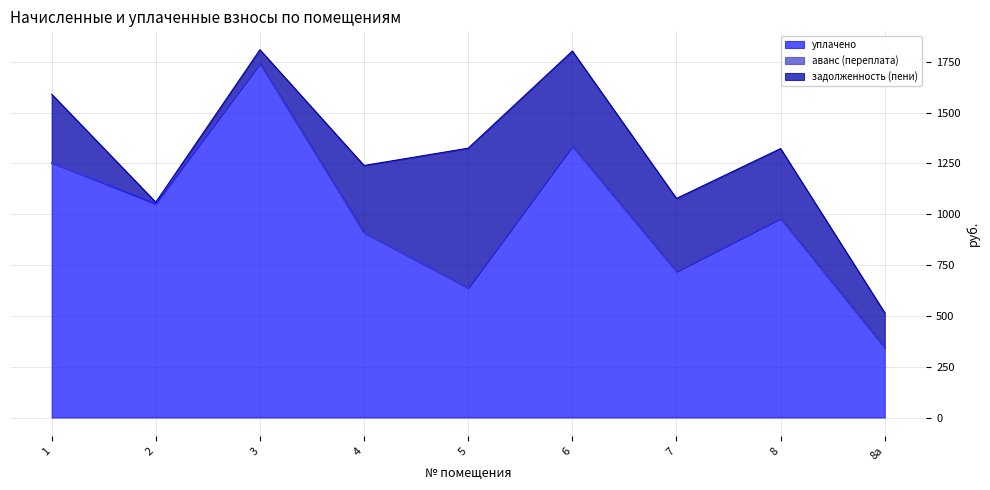

In уплачено, how many points are higher than both neighbors (excluding endpoints)?

3